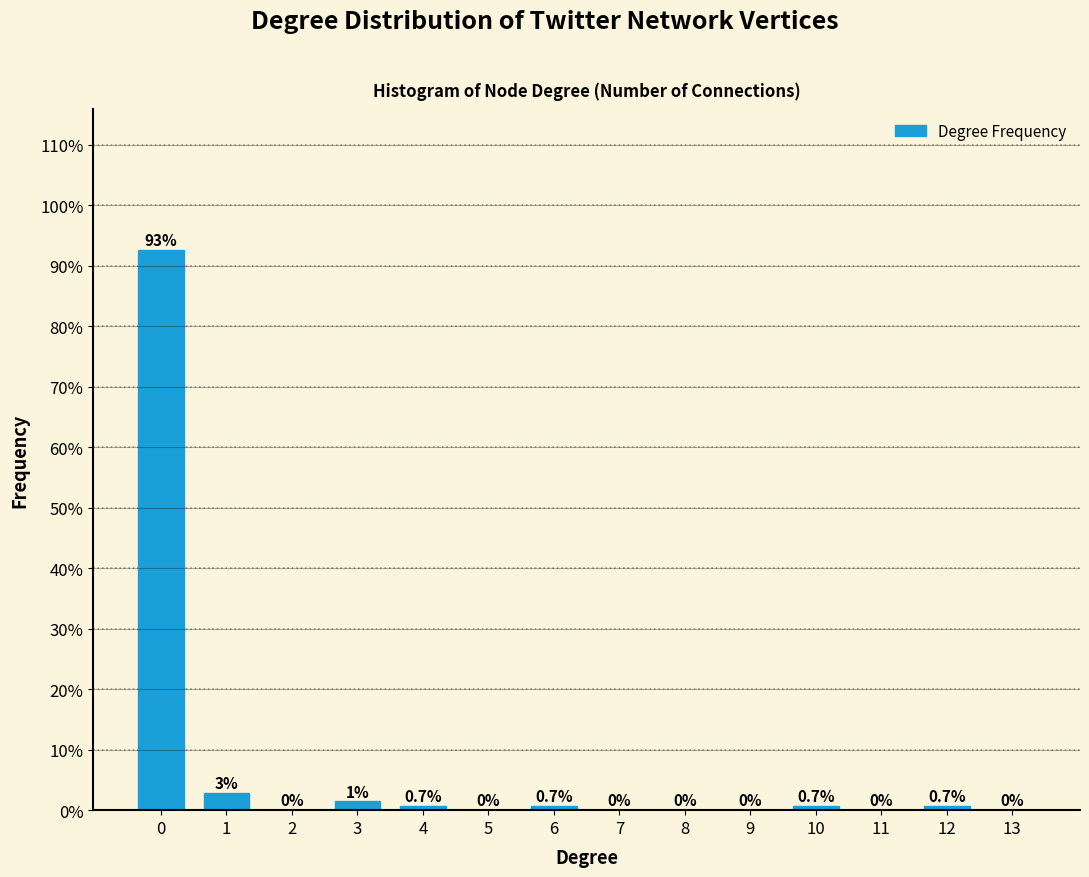

Between 11 and 12, which is larger?

12